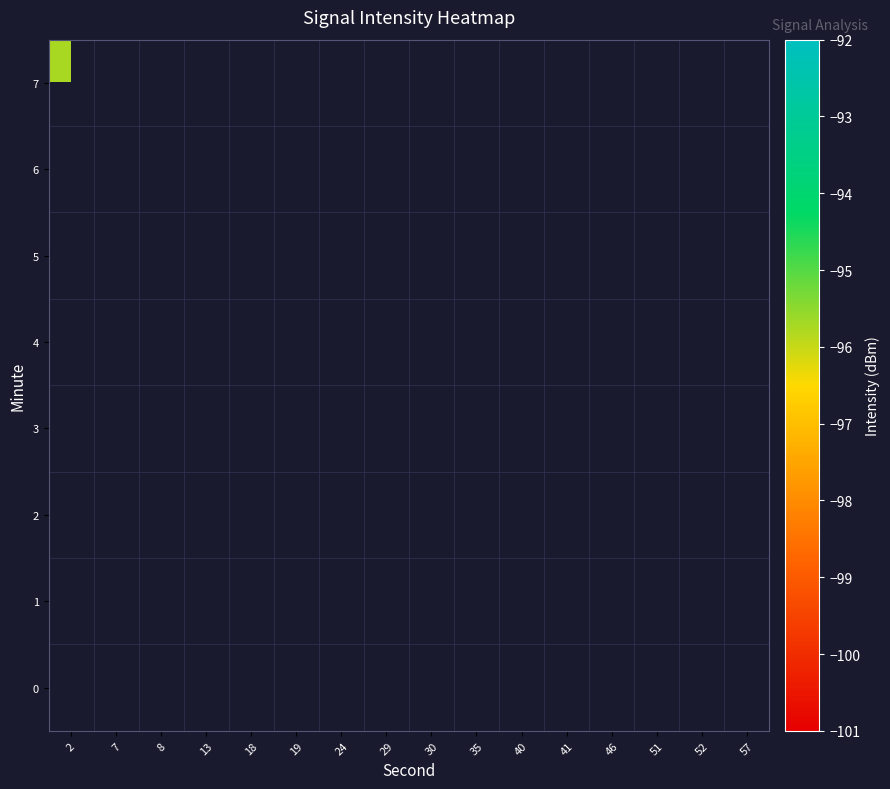

Rank the categories by 7 value from lowest to highest.

2, 7, 8, 13, 18, 19, 24, 29, 30, 35, 40, 41, 46, 51, 52, 57